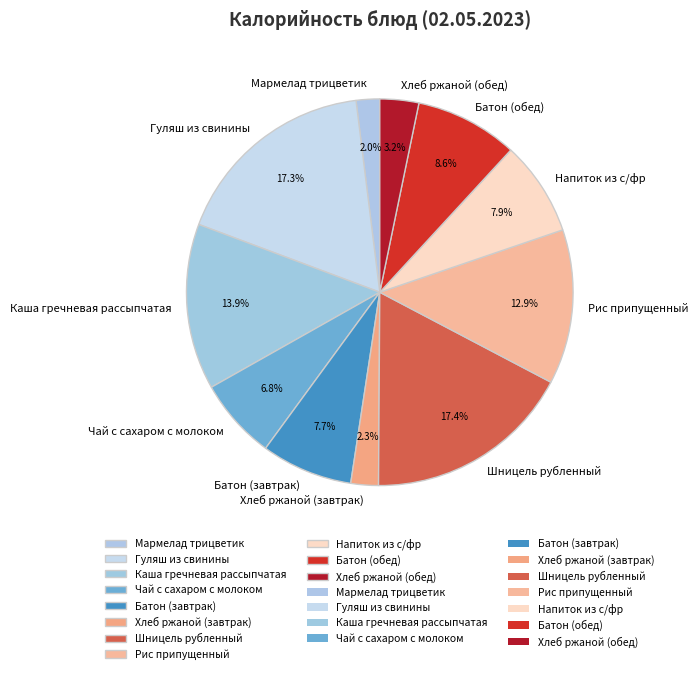

To the nearest percent, what is the difference between the largest and smallest slice percentages?

15%